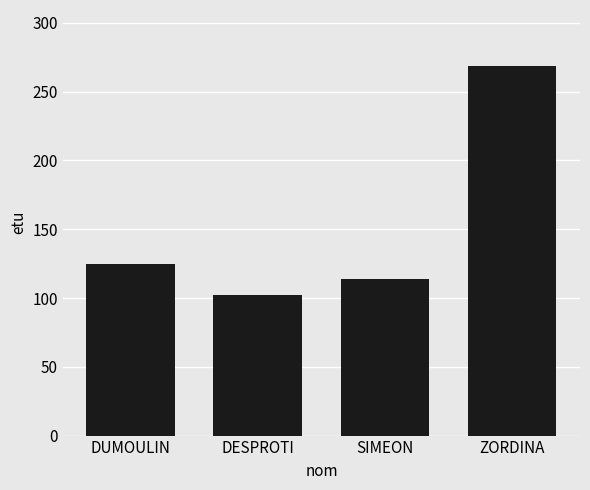

Rank the categories by value from highest to lowest.

ZORDINA, DUMOULIN, SIMEON, DESPROTI